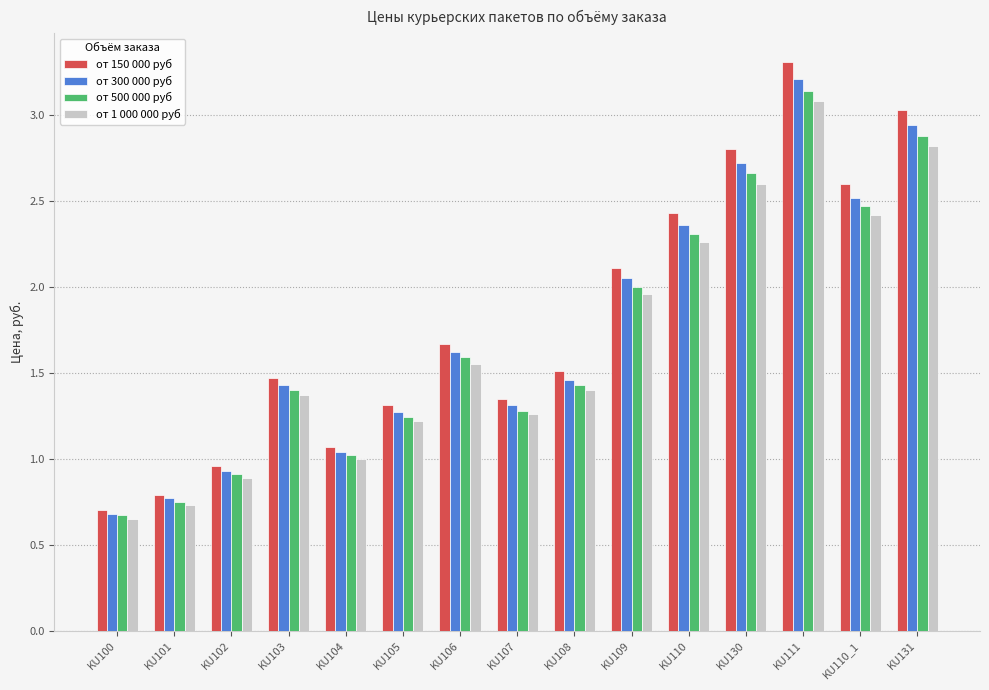

At KU110_1, list the series in order from smallest to largest.

от 1 000 000 руб, от 500 000 руб, от 300 000 руб, от 150 000 руб